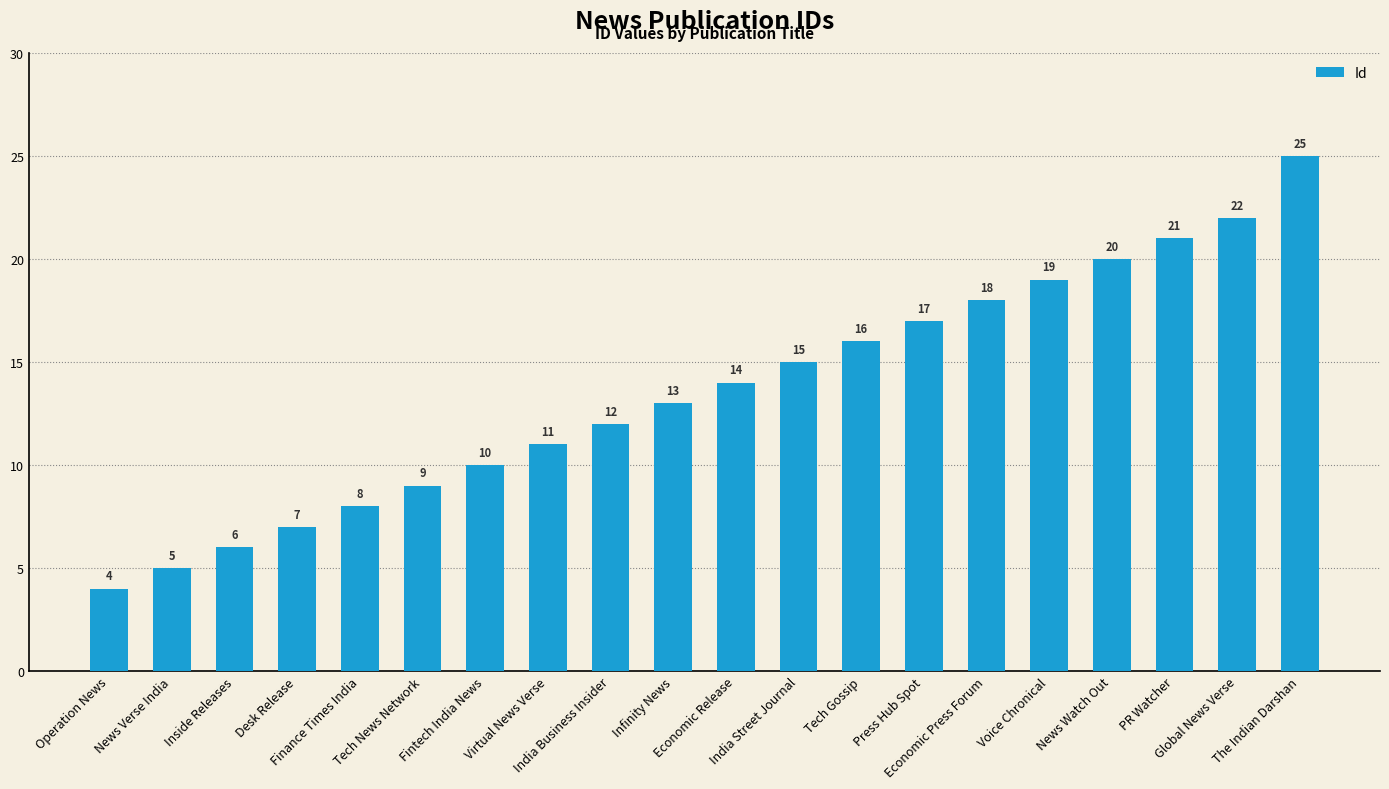

What is the value of the 13th bar from the left?

16